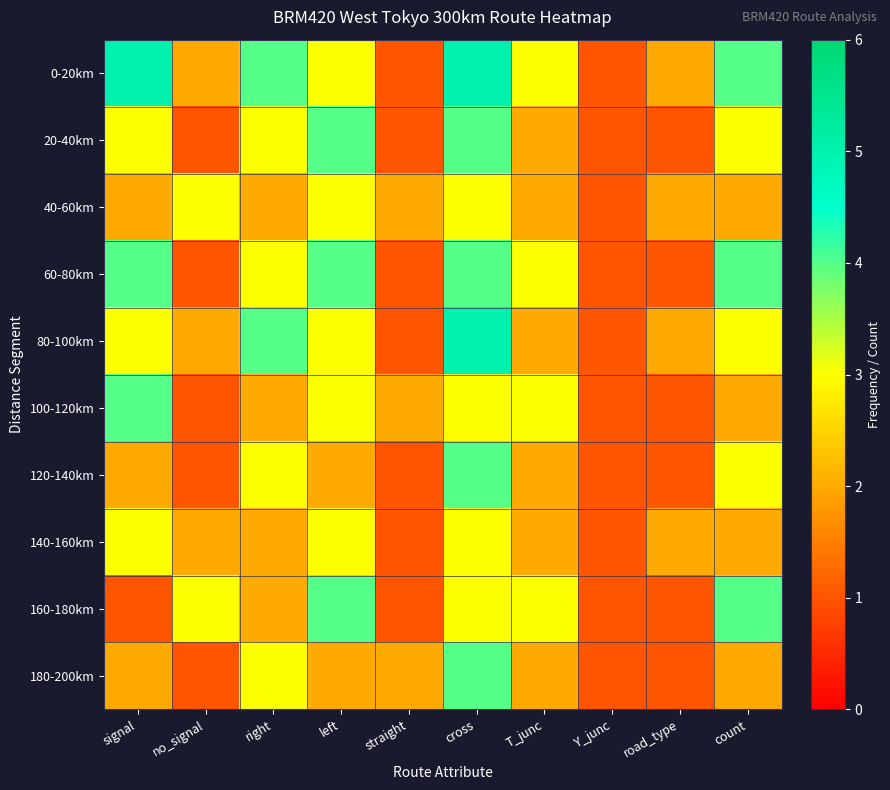

Which has a higher value, count or straight?

count